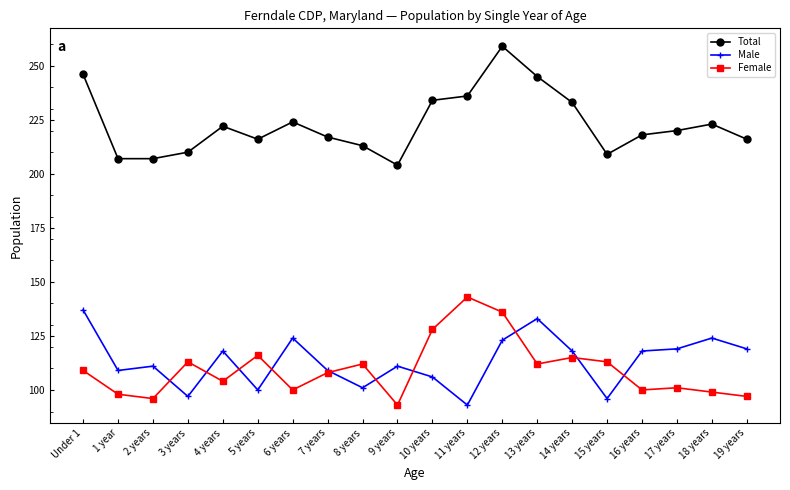

What is the average value of the Male series?

113